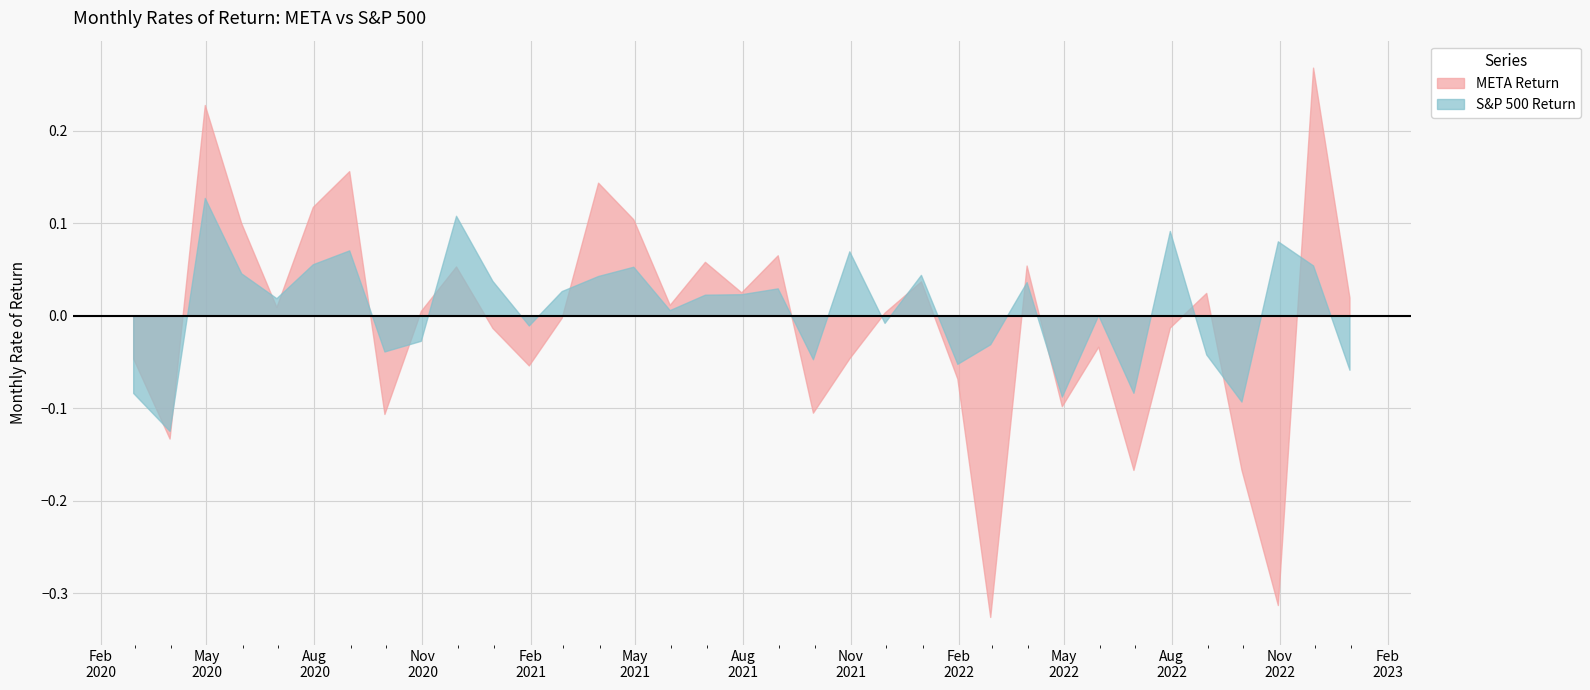

What is the label of the 12th point from the right?

2022-01-31